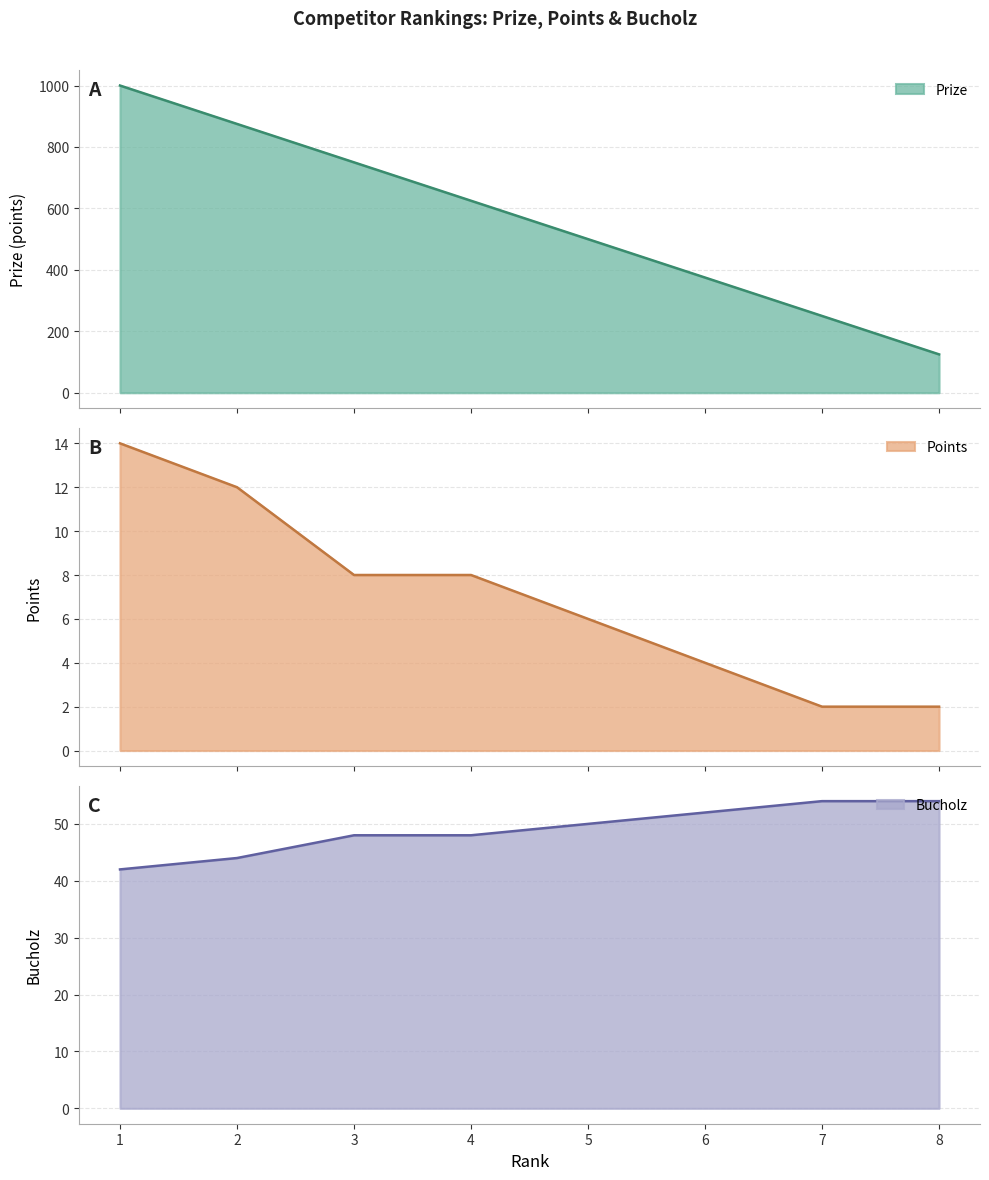

What is the total value across all series at 5?

556